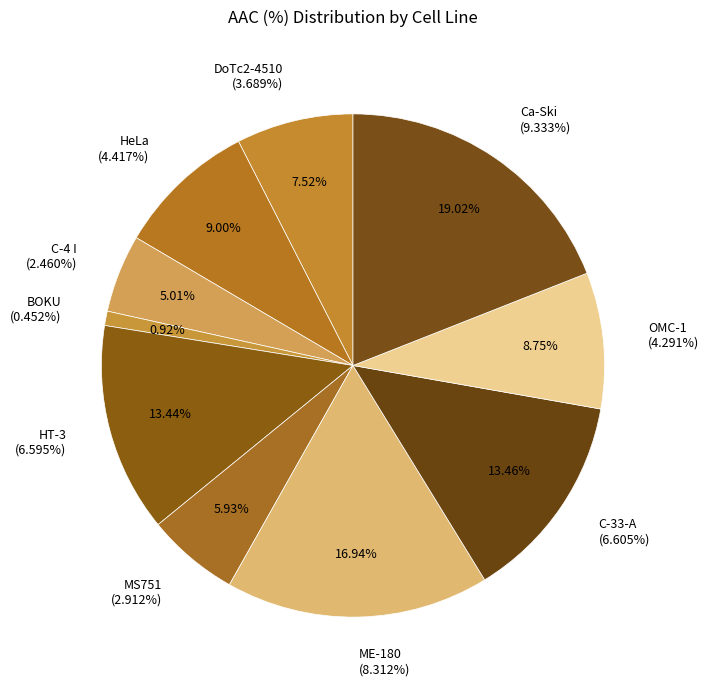

How many segments does this pie chart have?

10